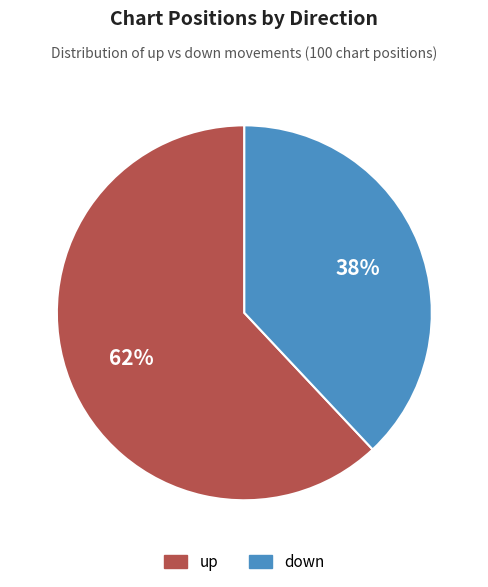

Is the sum of up and down greater than half?

Yes